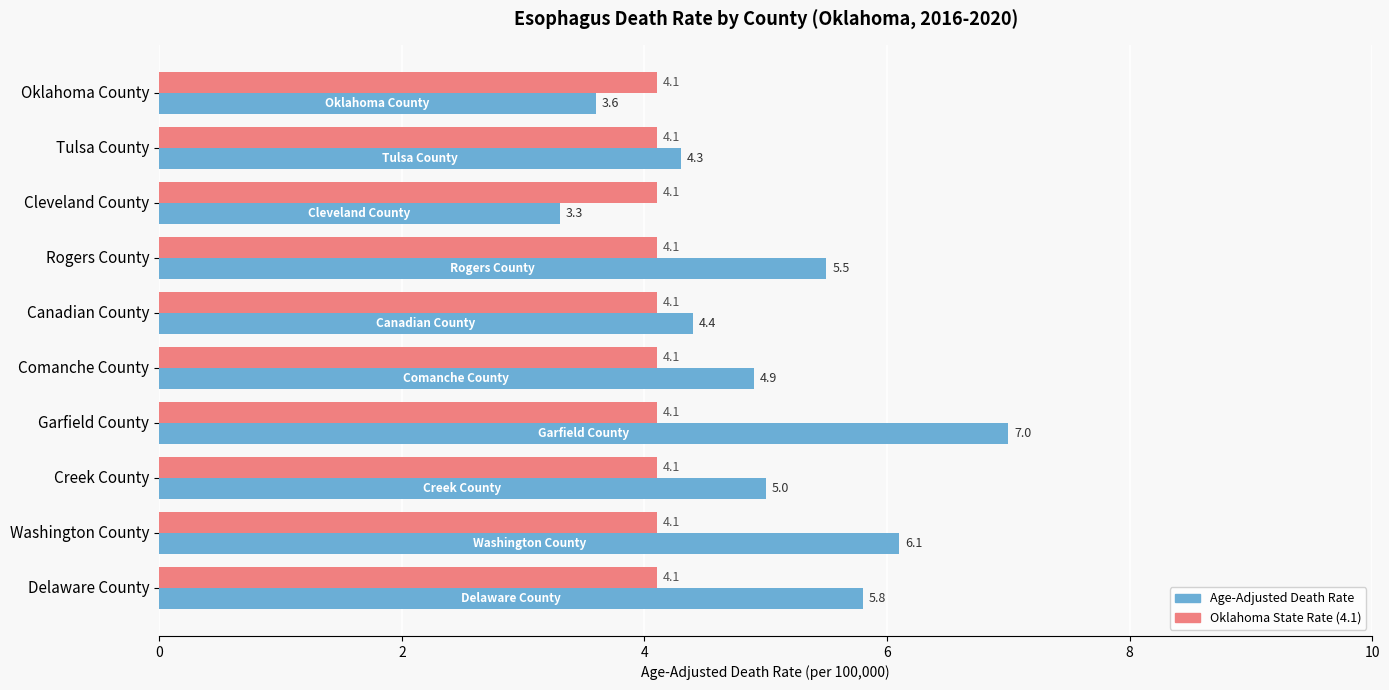

Read the Oklahoma State Rate (4.1) value at Tulsa County.

4.1